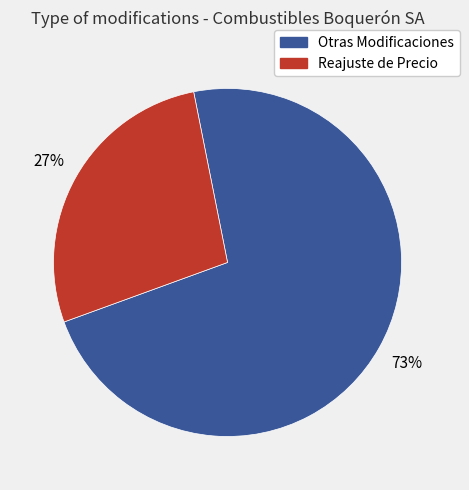

Is Otras Modificaciones the majority of the pie?

Yes